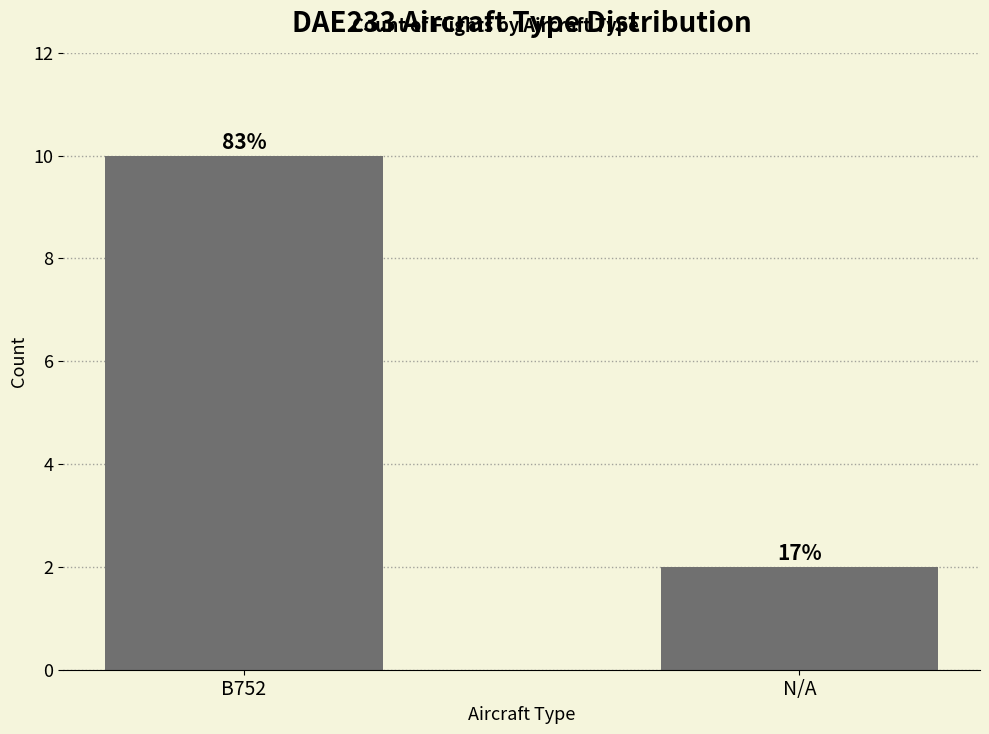

Reading left to right, what are all the values shown in this chart?

10	2